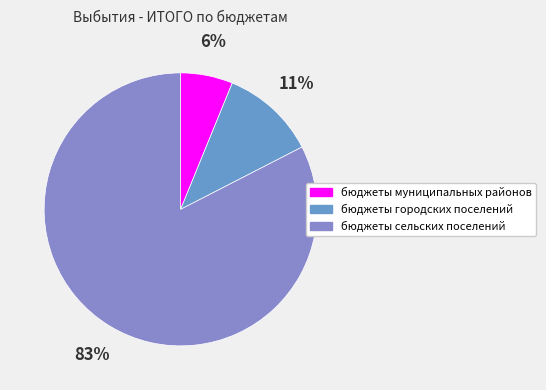

What percentage is the бюджеты сельских поселений slice, to the nearest percent?

83%